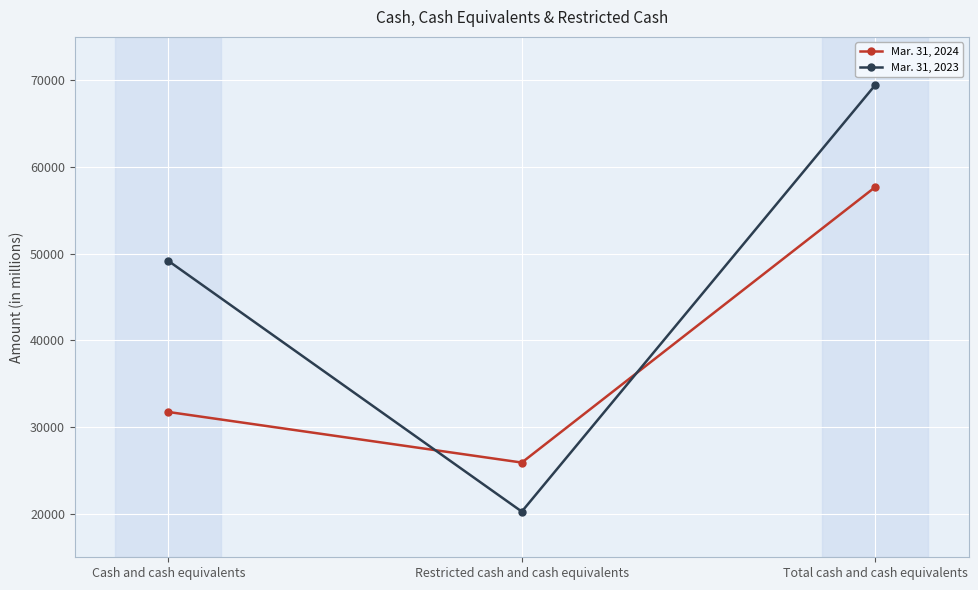

What value does the Mar. 31, 2023 series have at Total cash and cash equivalents?

69430